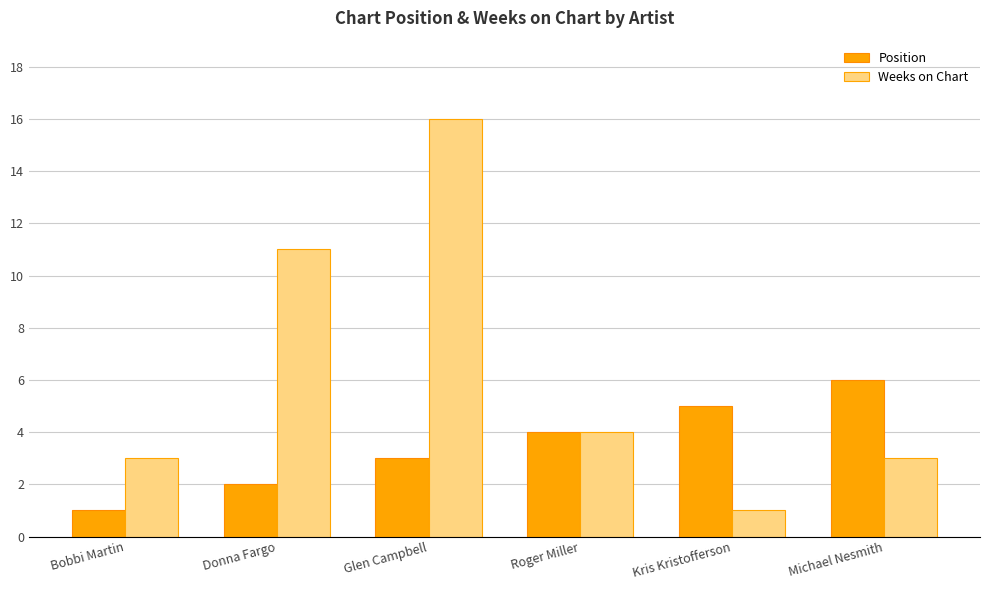

At Glen Campbell, list the series in order from smallest to largest.

Position, Weeks on Chart